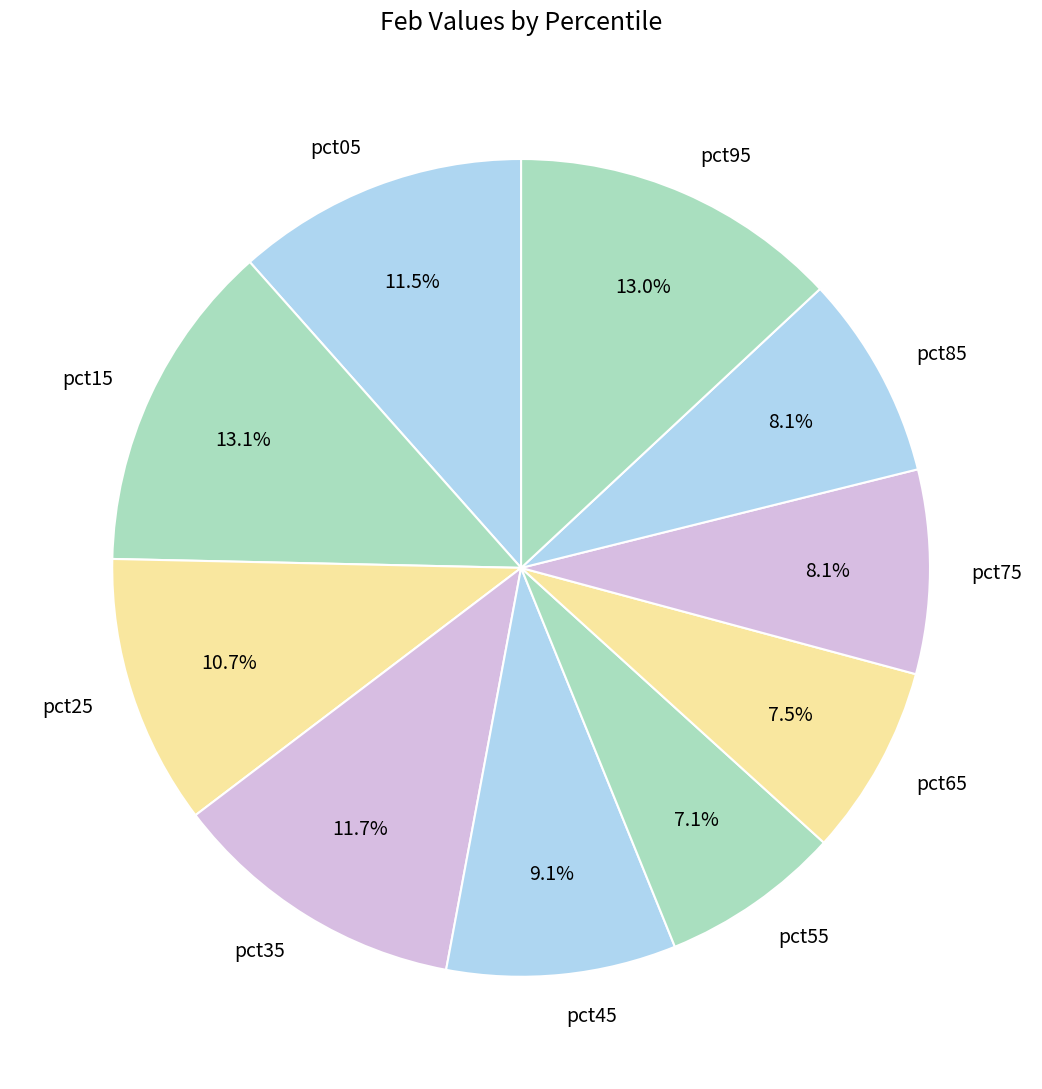

Between pct35 and pct95, which is larger?

pct95